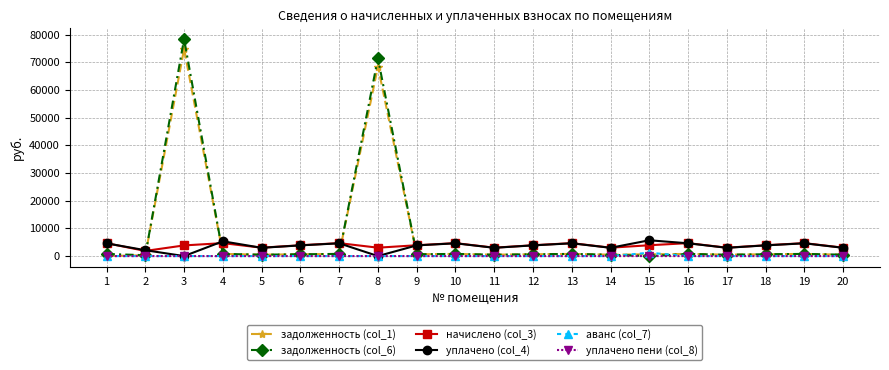

What is the sum of all аванс (col_7) values?

1194.6